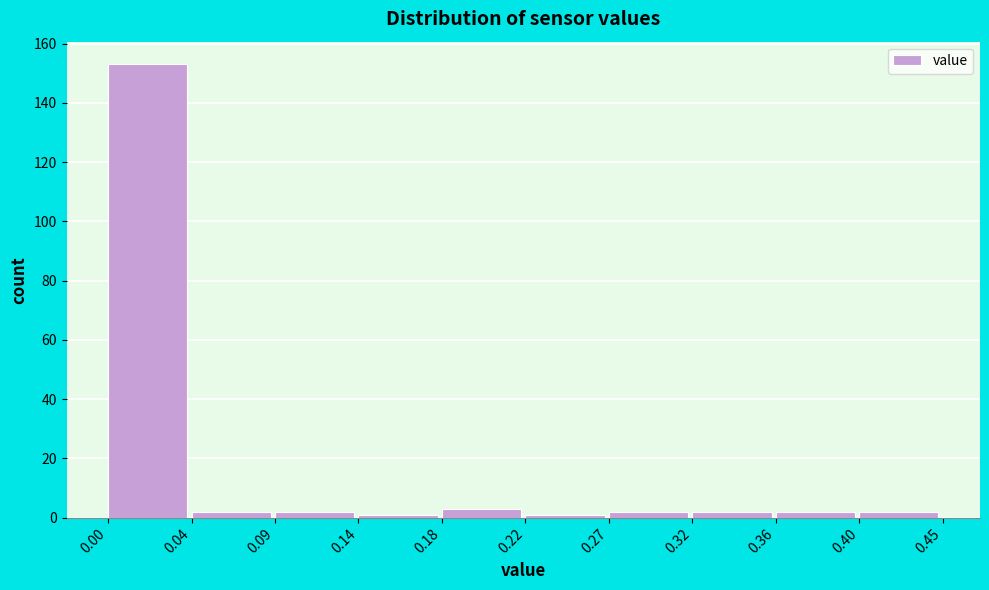

Reading left to right, what are all the values shown in this chart?

153	2	2	1	3	1	2	2	2	2